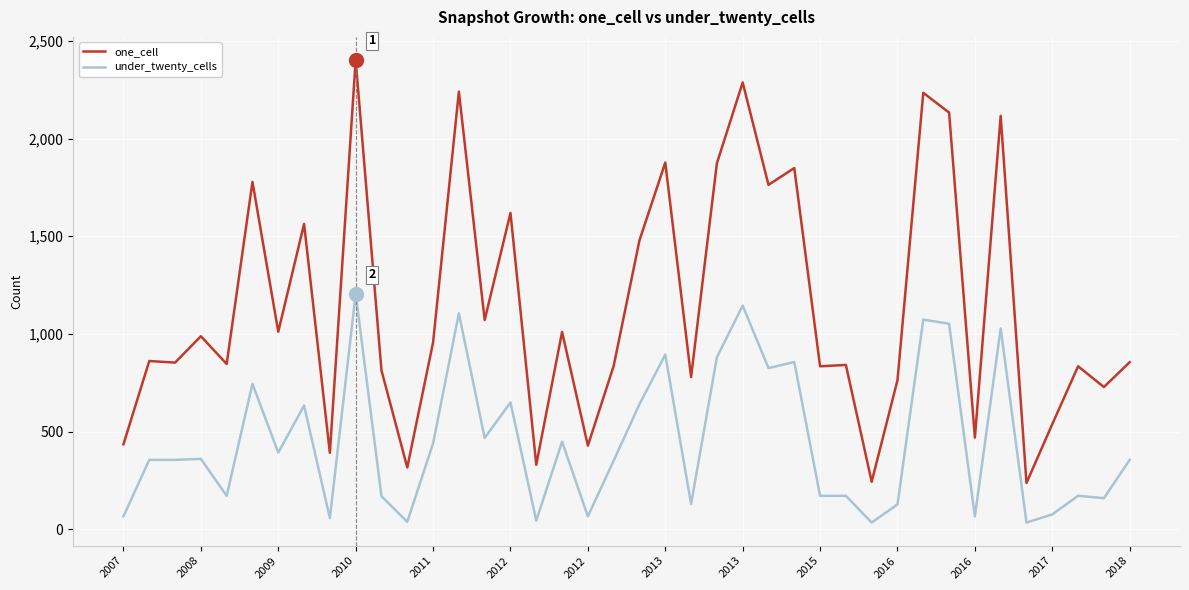

Which series has the largest total across all categories?

one_cell